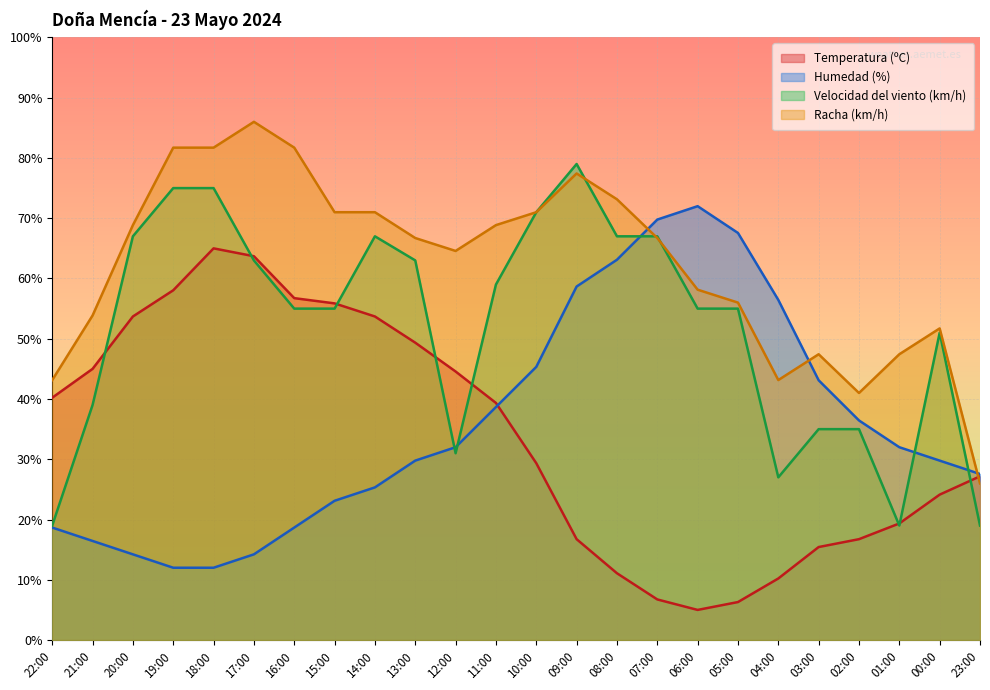

The Temperatura (ºC) series shows 10.7 at 07:00. True or false?

False